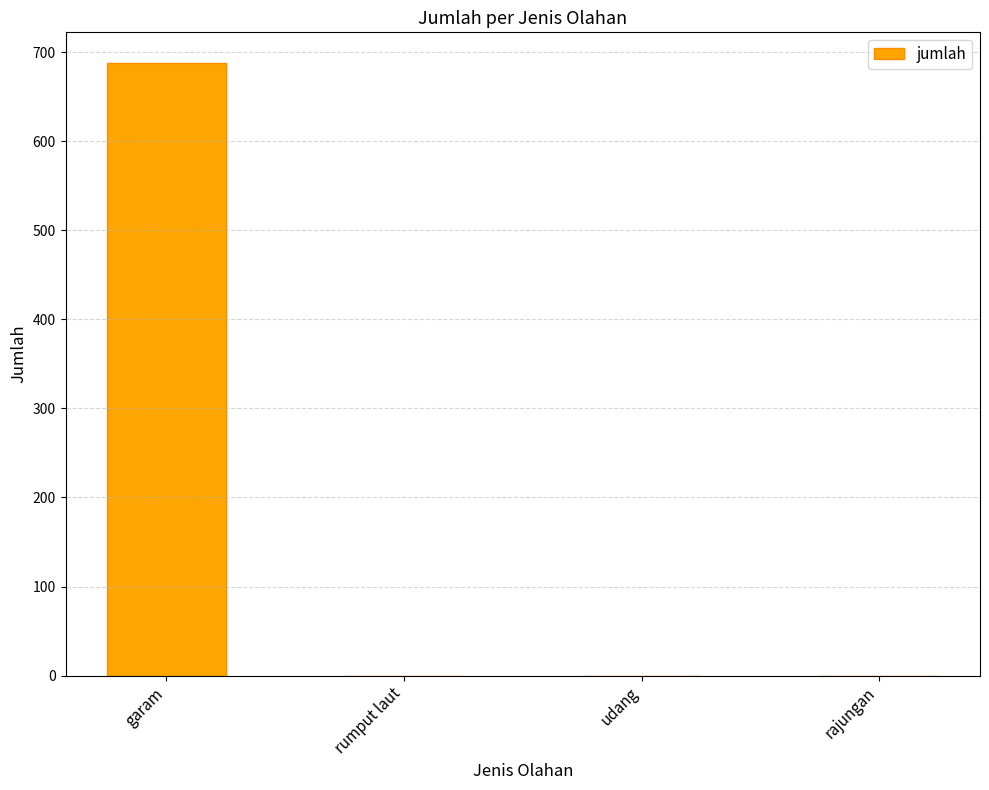

Which label corresponds to the largest value in the chart?

garam